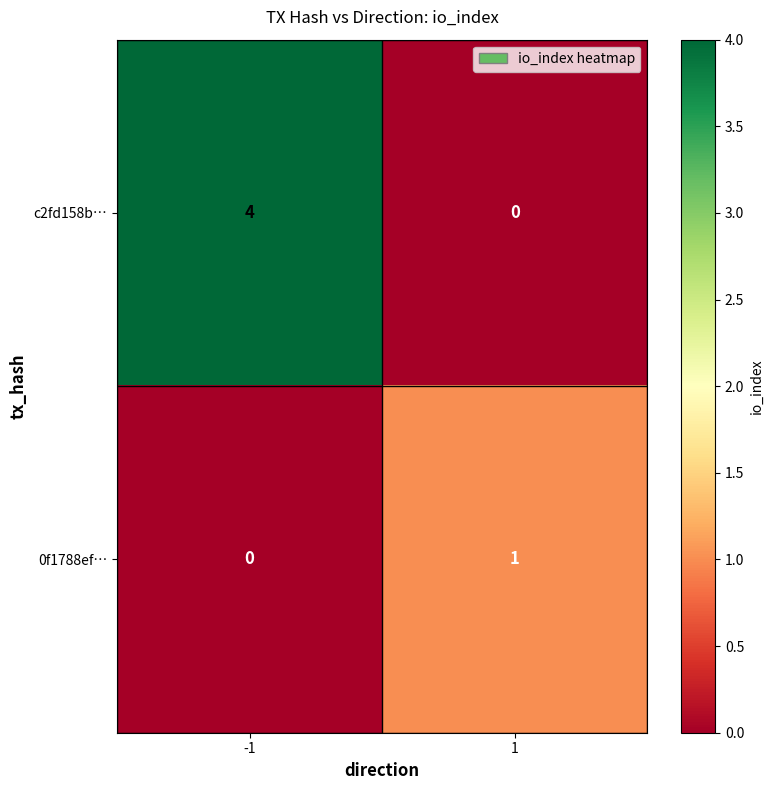

True or false: c2fd158b… has a value of 0 at 1.

True